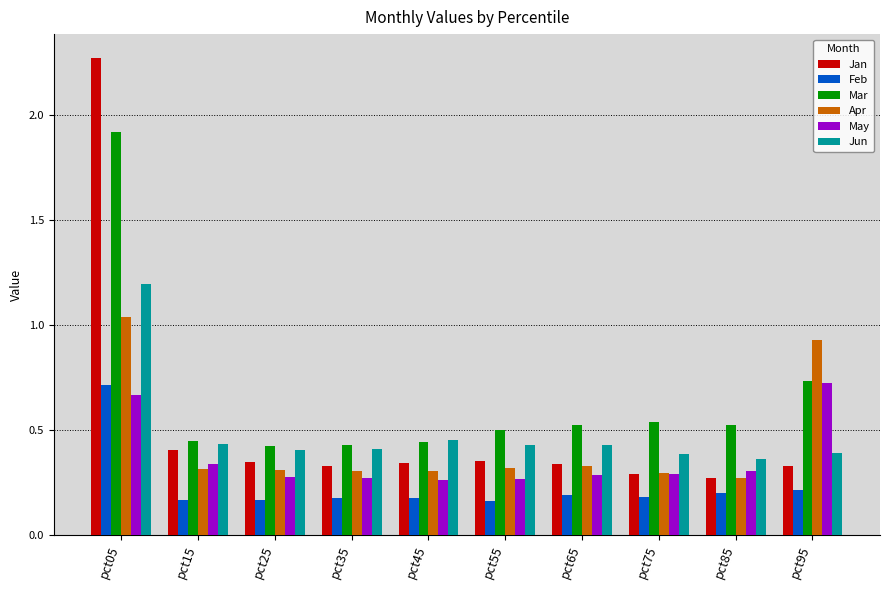

Which series has the widest spread of values?

Jan